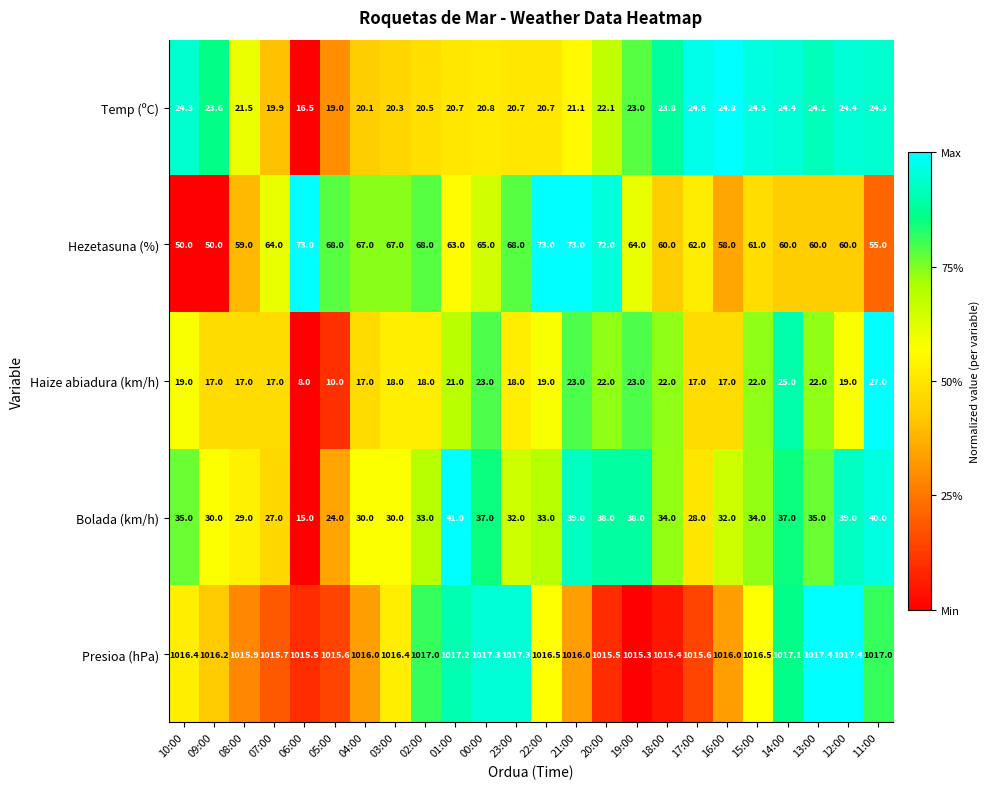

What is the difference between the highest and lowest values at 03:00?

998.4